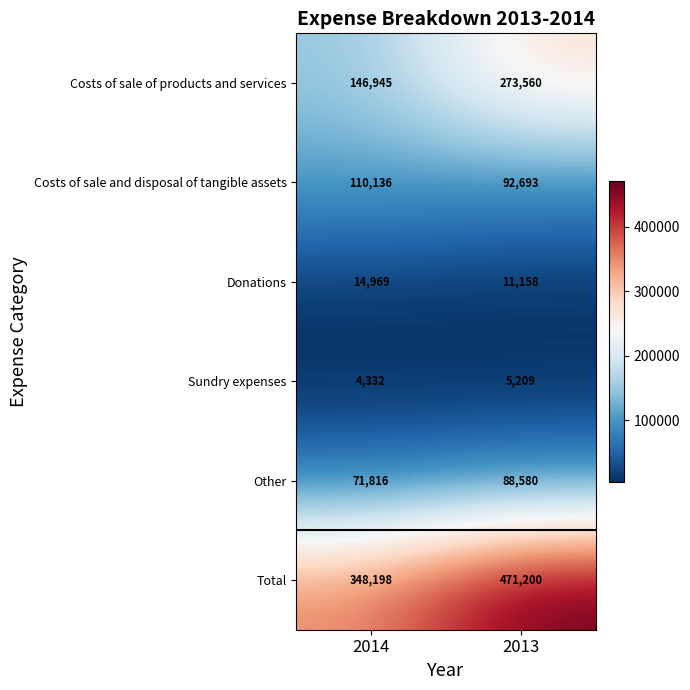

Rank the series at 2013 from highest to lowest value.

Total, Costs of sale of products and services, Costs of sale and disposal of tangible assets, Other, Donations, Sundry expenses